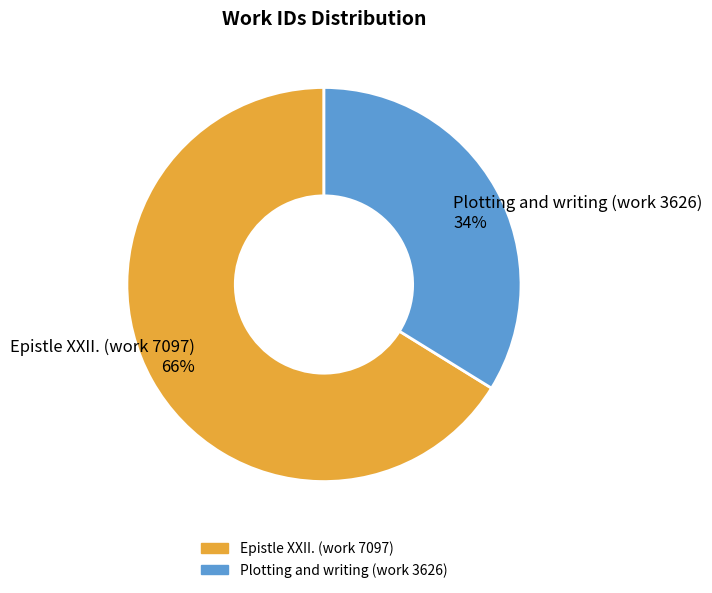

How many slices are in this pie chart?

2